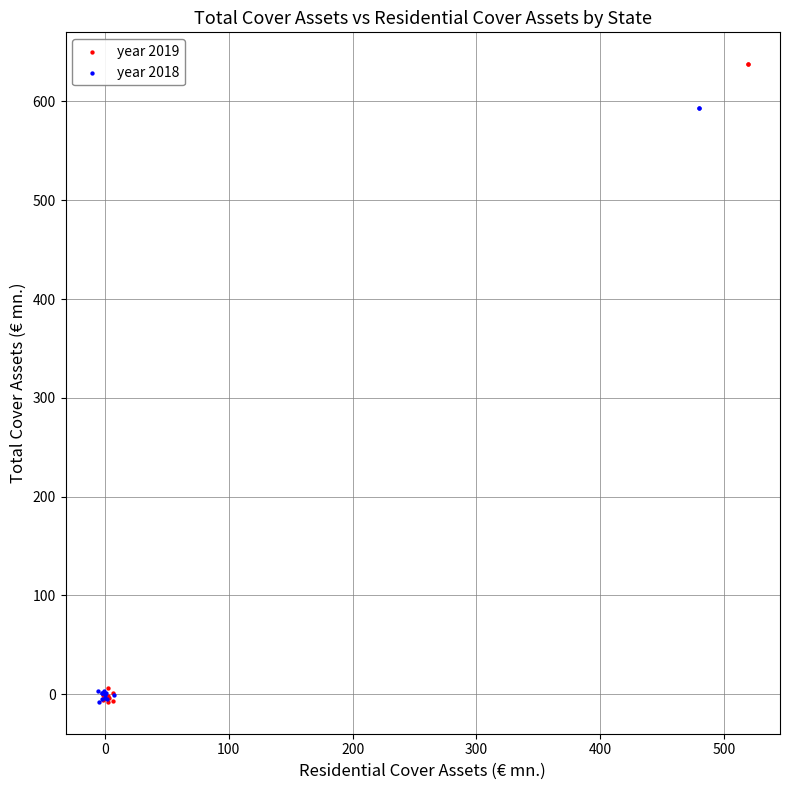

Which series has the largest Y range (max minus min)?

year 2019